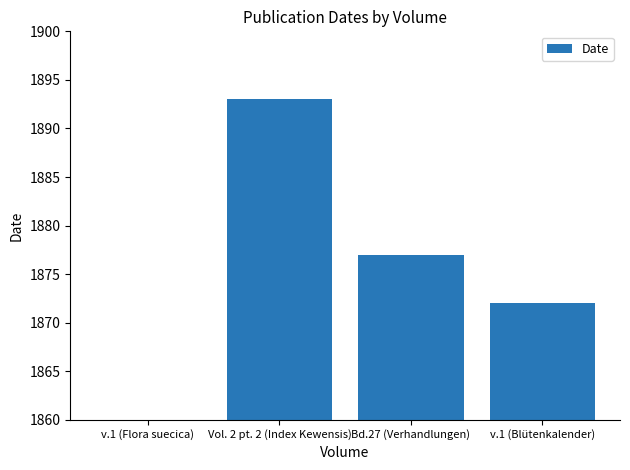

How many bars are there in total?

4